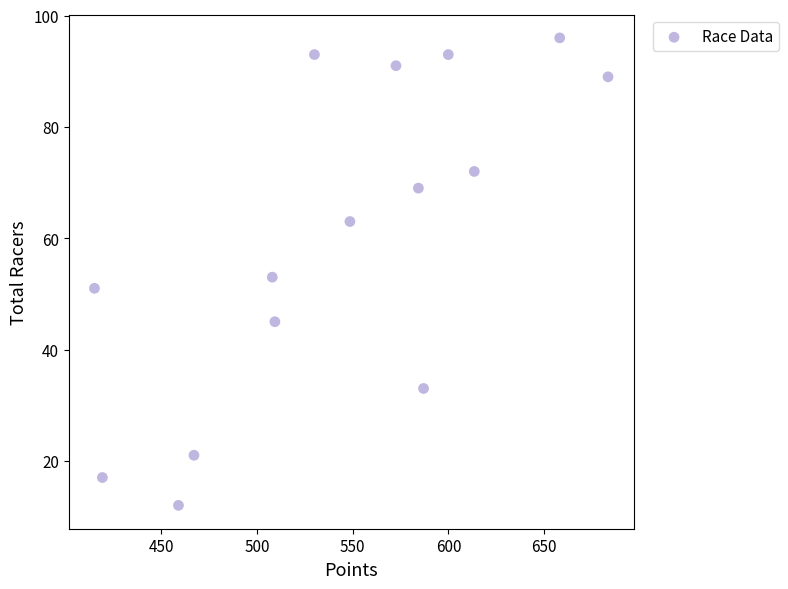

What Y value in the scatter plot is closest to 54?

53